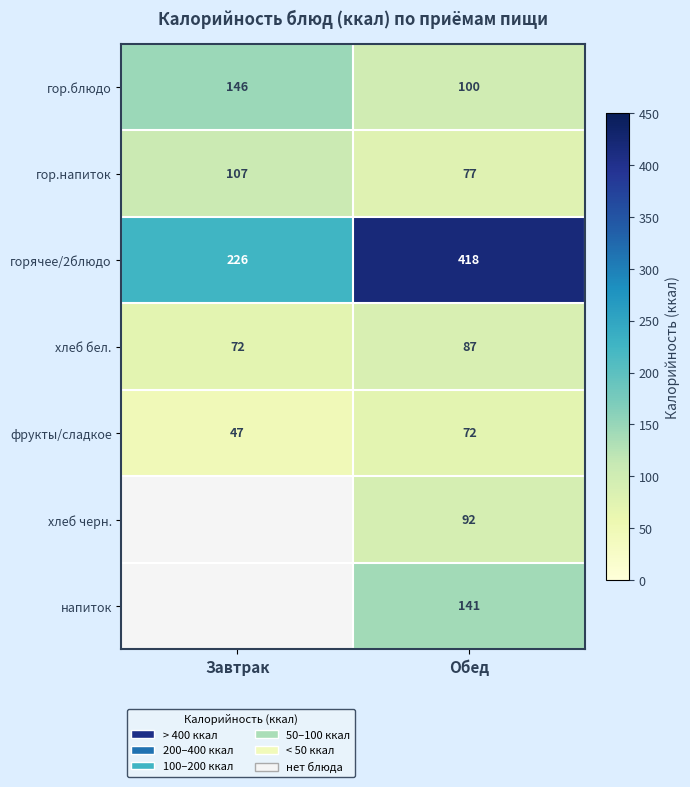

At how many categories does at least one series exceed 72?

2